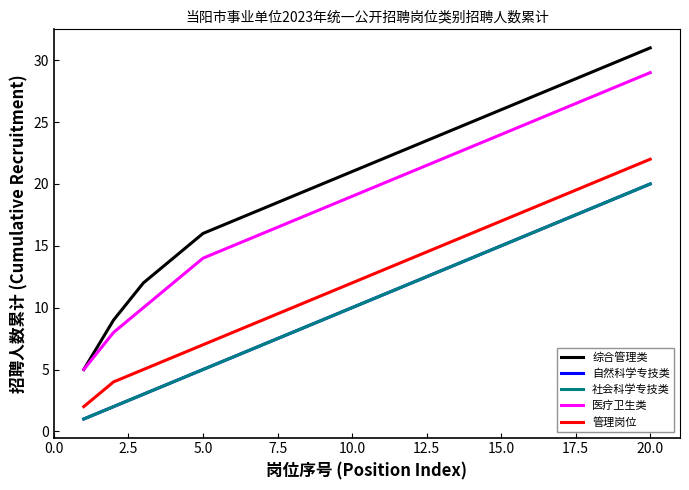

Does the chart display data point markers on the line(s)?

No